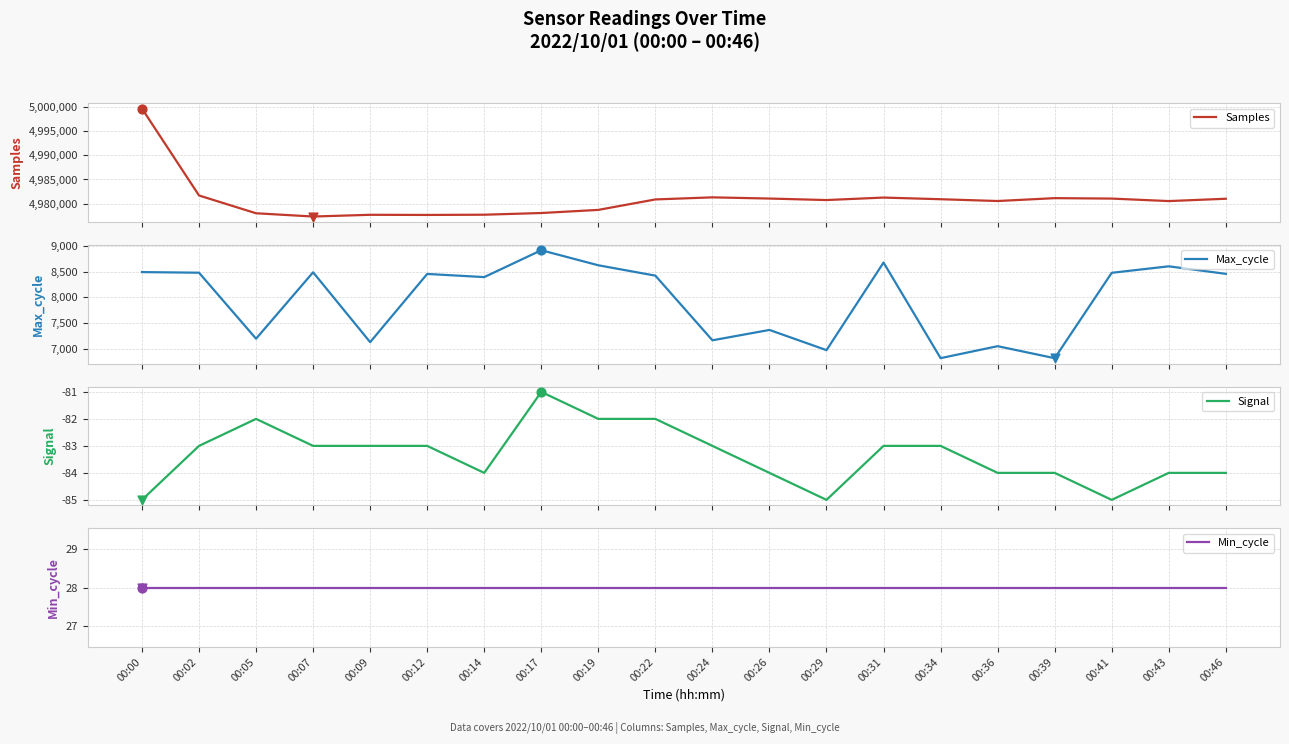

Is the value of Max_cycle at 00:46 greater than the value of Samples at 00:17?

No